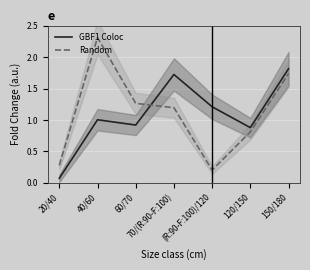

Which series ends up on top after the final intersection of GBF1 Coloc and Random?

GBF1 Coloc